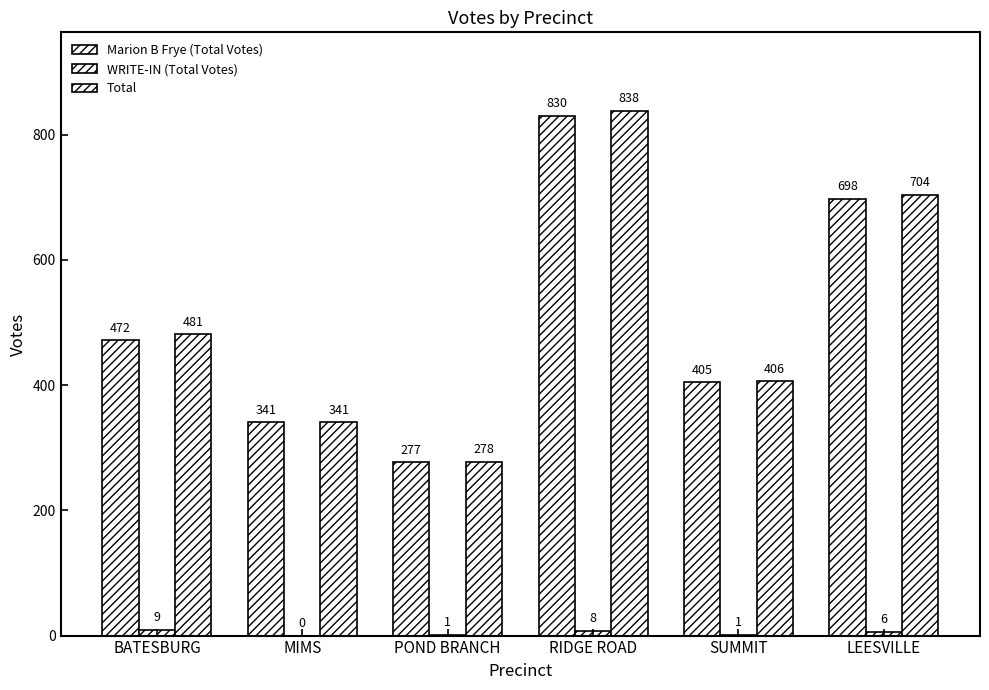

Are the bars grouped side by side (vs. stacked)?

Yes